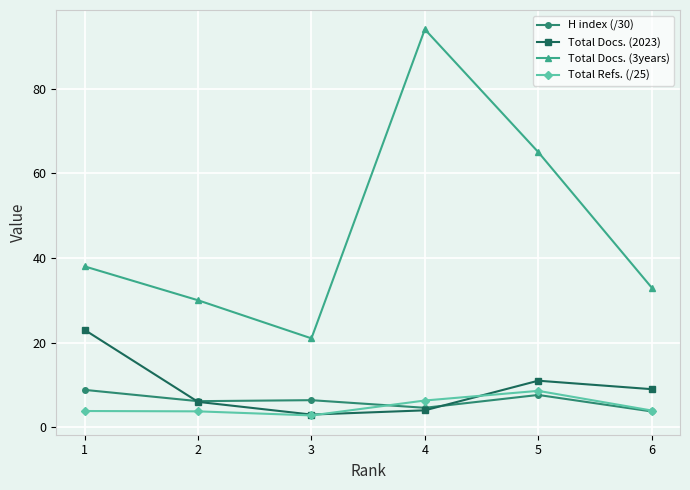

What is the spread (max minus min) of values at 2?

26.2